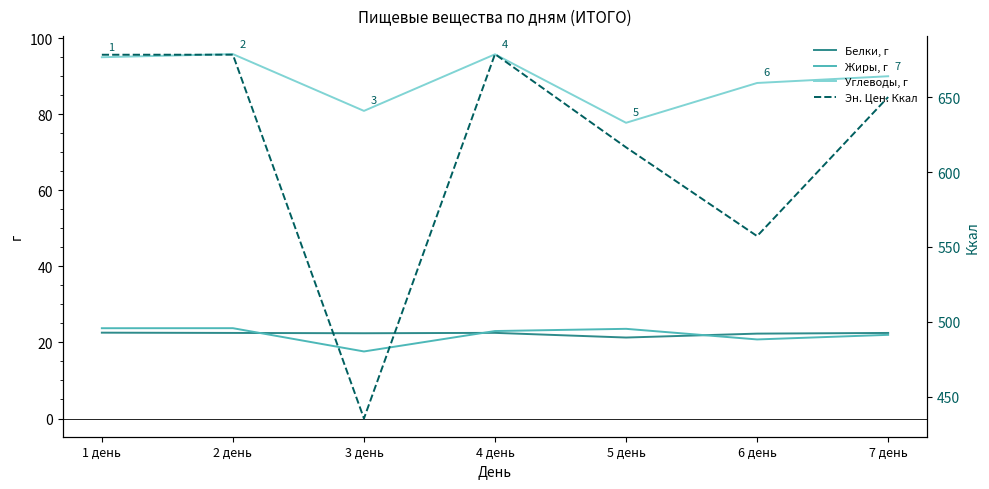

Which series has the widest spread of values?

Эн. Цен. Ккал